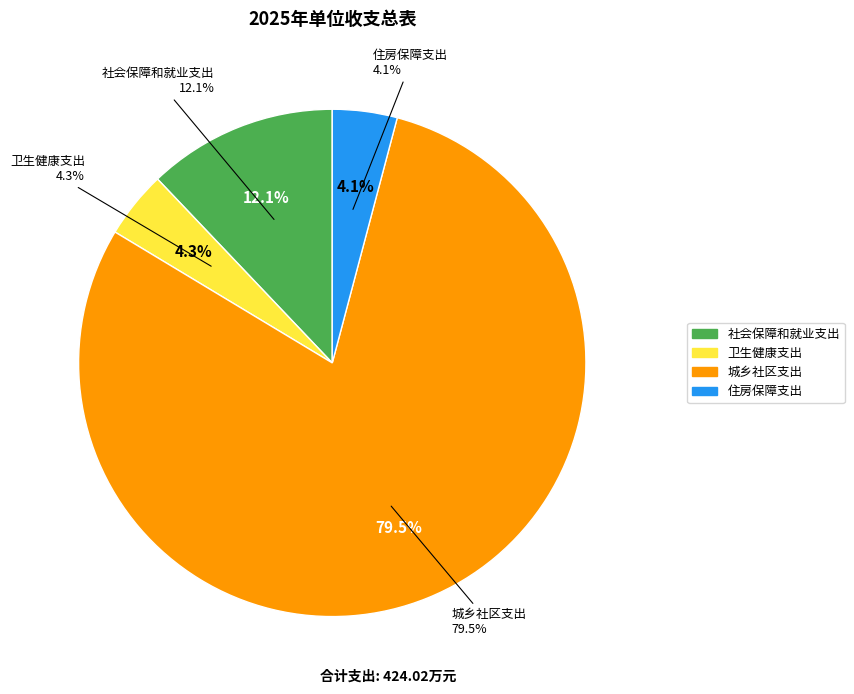

To the nearest percent, what portion does 城乡社区支出 represent?

80%